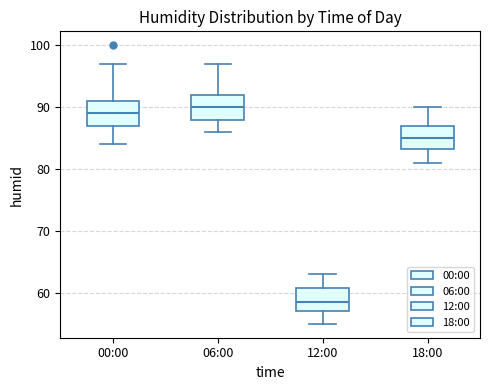

Reading left to right, read every box against the y-axis: the position of its median line, the range the box covers, and the ends of its whiskers. The values are not printed on the chart, so give them approximately, as read against the axis.

00:00: median 89, box 87 to 91, whiskers 84 to 97
06:00: median 90, box 88 to 92, whiskers 86 to 97
12:00: median 59, box 57 to 61, whiskers 55 to 63
18:00: median 85, box 83 to 87, whiskers 81 to 90